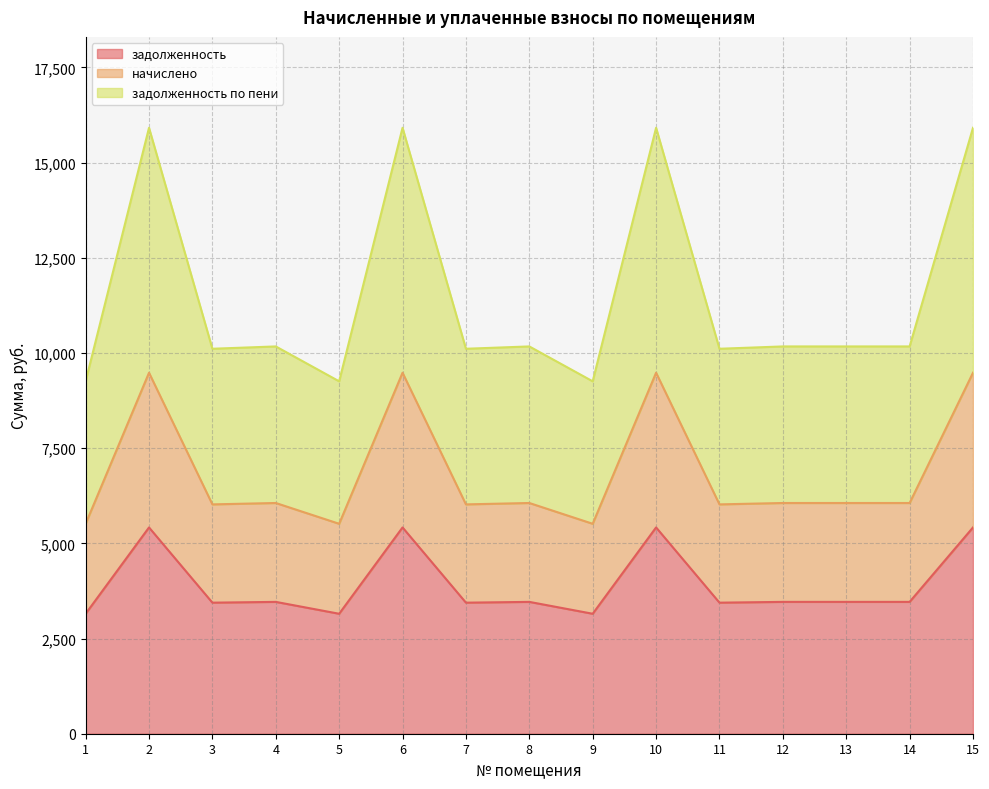

Reading left to right, what are all the values shown in this chart?

задолженность: 1=3151.2	2=5418.4	3=3442.4	4=3463.2	5=3151.2	6=5418.4	7=3442.4	8=3463.2	9=3151.2	10=5418.4	11=3442.4	12=3463.2	13=3463.2	14=3463.2	15=5418.4
начислено: 1=5514.6	2=9482.2	3=6024.2	4=6060.6	5=5514.6	6=9482.2	7=6024.2	8=6060.6	9=5514.6	10=9482.2	11=6024.2	12=6060.6	13=6060.6	14=6060.6	15=9482.2
задолженность по пени: 1=9256.7	2=15916.6	3=10112.1	4=10173.2	5=9256.7	6=15916.6	7=10112.1	8=10173.2	9=9256.7	10=15916.6	11=10112.1	12=10173.2	13=10173.2	14=10173.2	15=15916.6